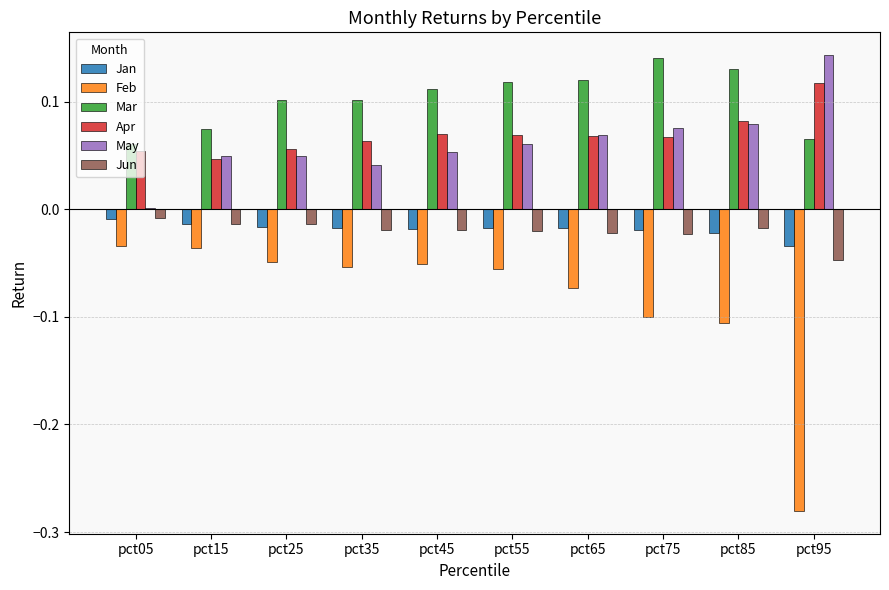

Which series has the largest total across all categories?

Mar